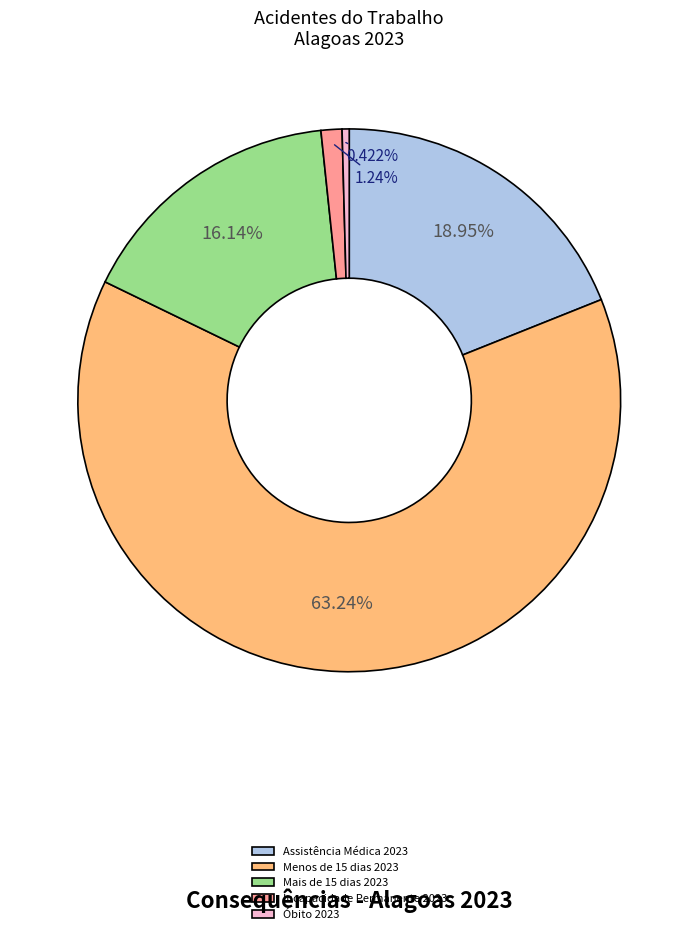

Which category has the biggest portion of the pie?

Menos de 15 dias 2023